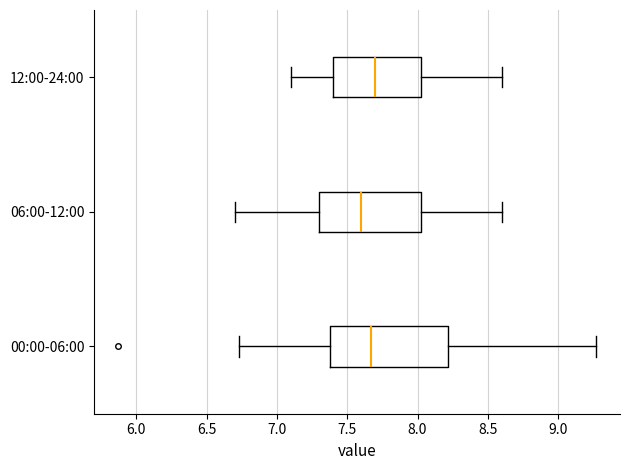

Reading bottom to top, read every box against the x-axis: the position of its median line, the range the box covers, and the ends of its whiskers. The values are not printed on the chart, so give them approximately, as read against the axis.

00:00-06:00: median 7.65, box 7.40 to 8.20, whiskers 6.75 to 9.25
06:00-12:00: median 7.60, box 7.30 to 8.05, whiskers 6.70 to 8.60
12:00-24:00: median 7.70, box 7.40 to 8.05, whiskers 7.10 to 8.60